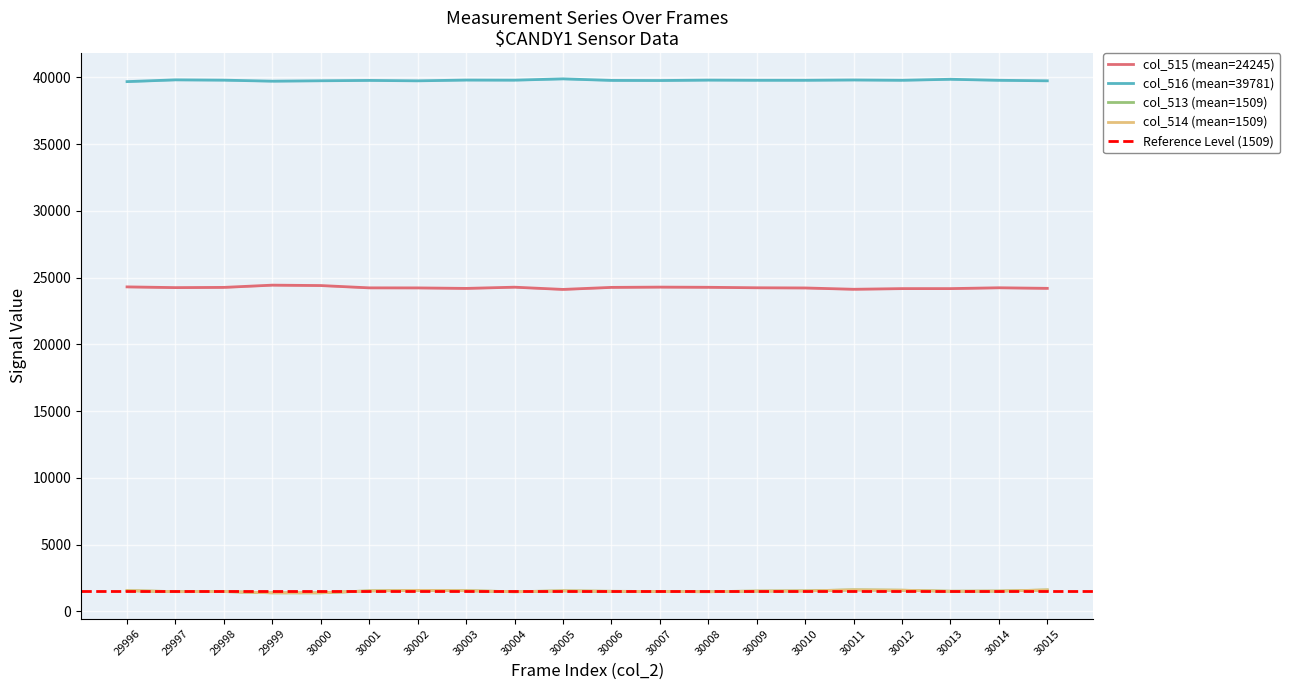

Between 30005 and 30007, which series saw the biggest shift?

col_515